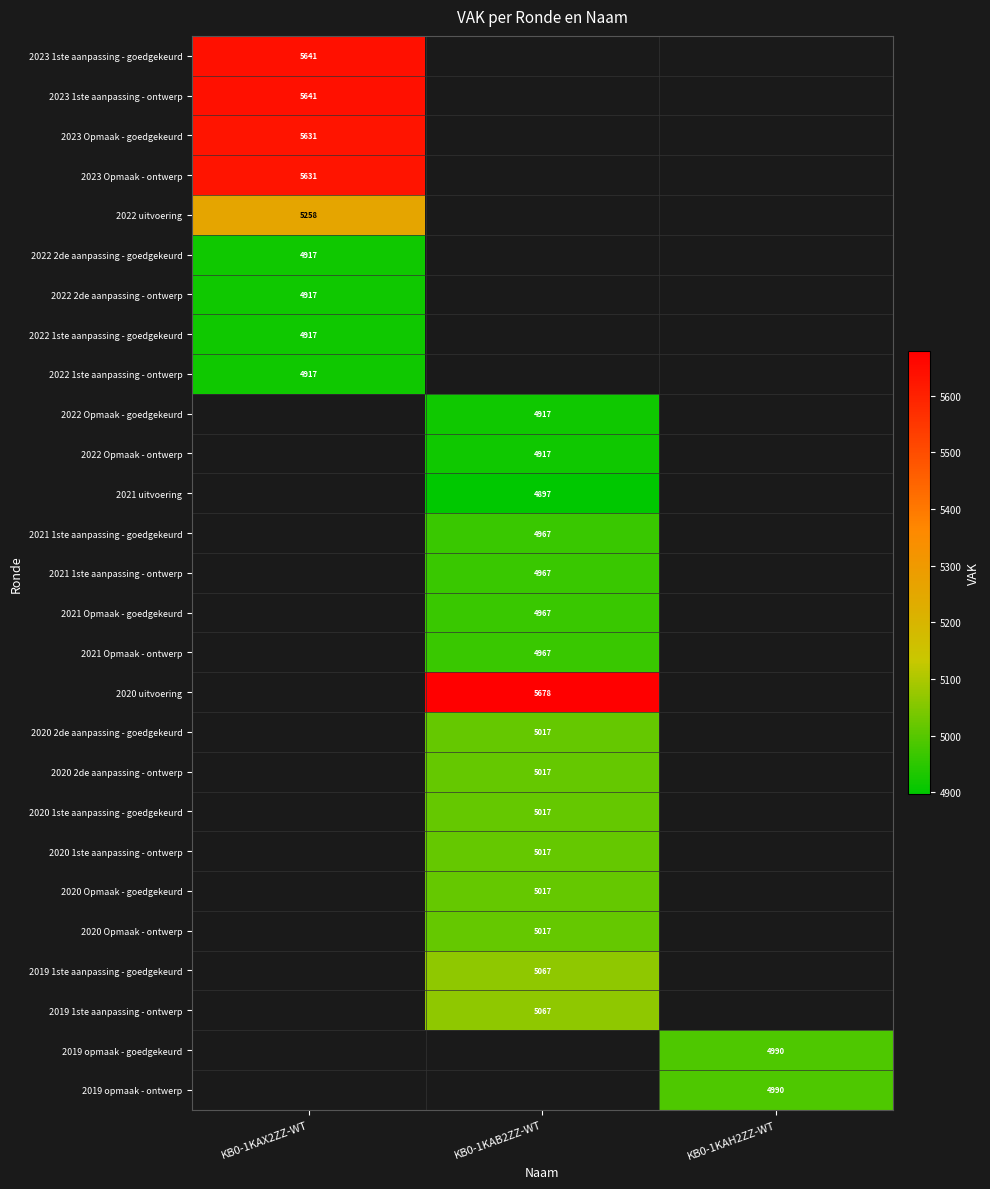

How many distinct data groups are displayed?

27